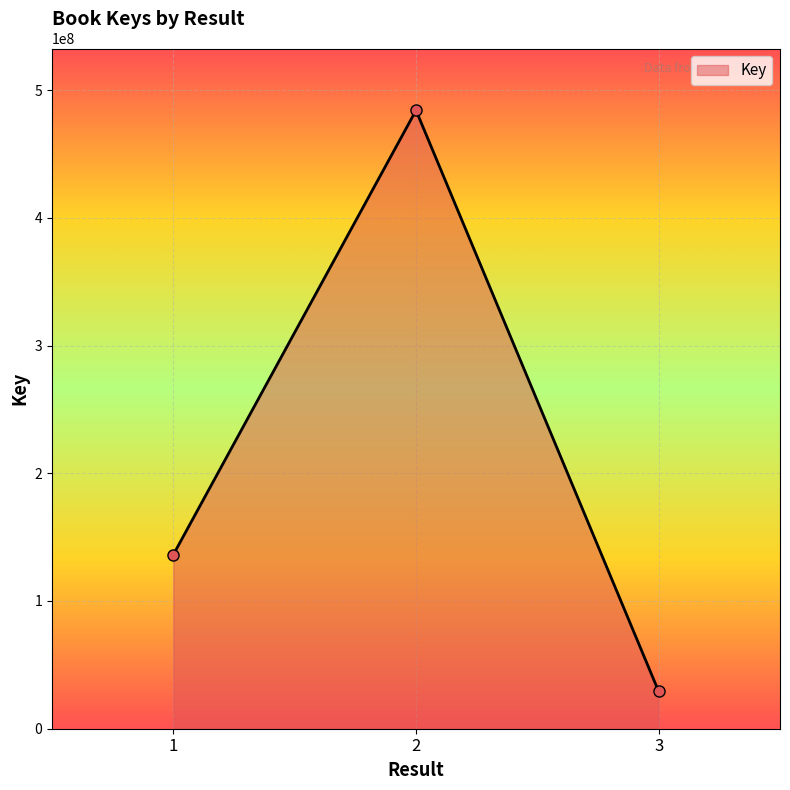

Rank the categories by value from lowest to highest.

3, 1, 2